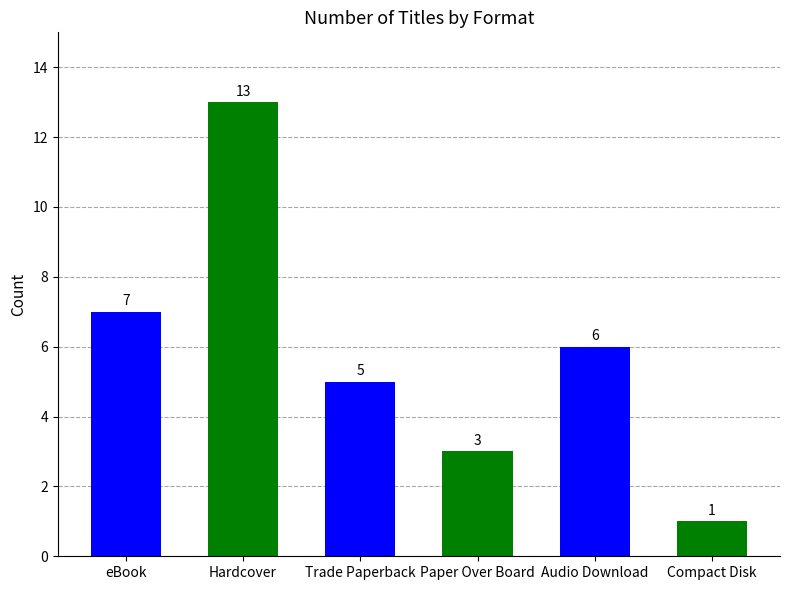

How many bars are there in total?

6